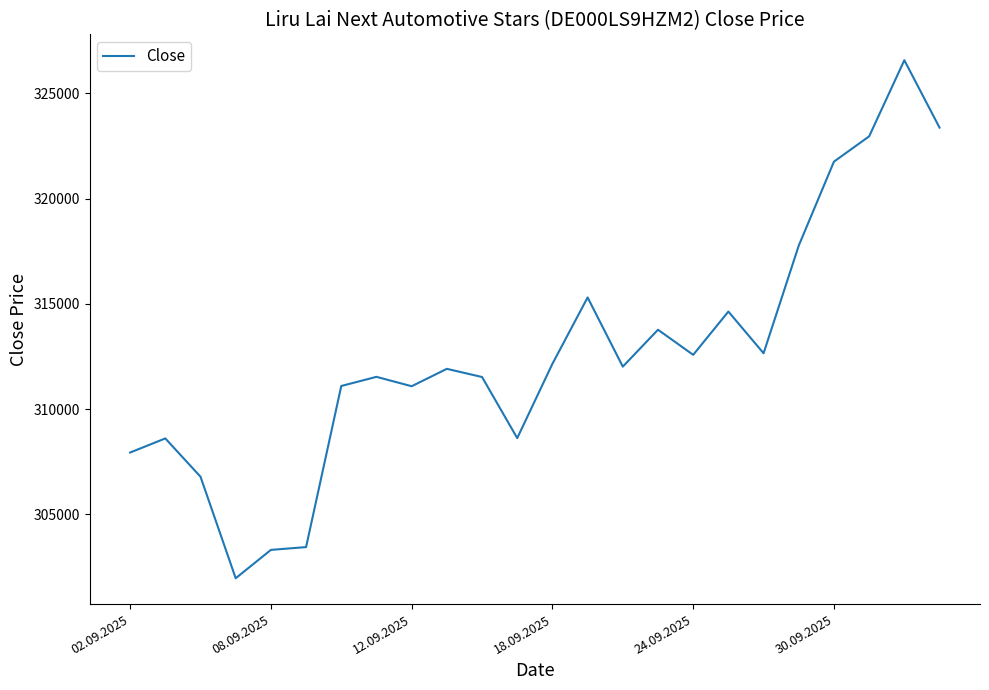

What is the smallest value displayed?

301970